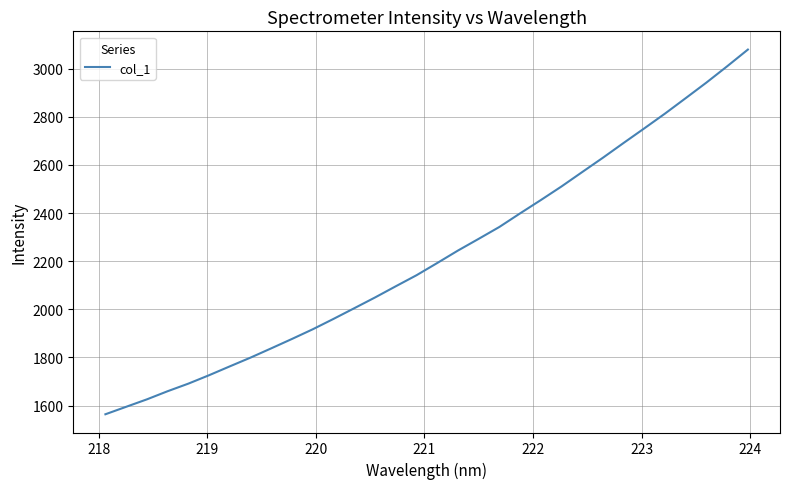

What is the minimum value shown in the chart?

1563.9